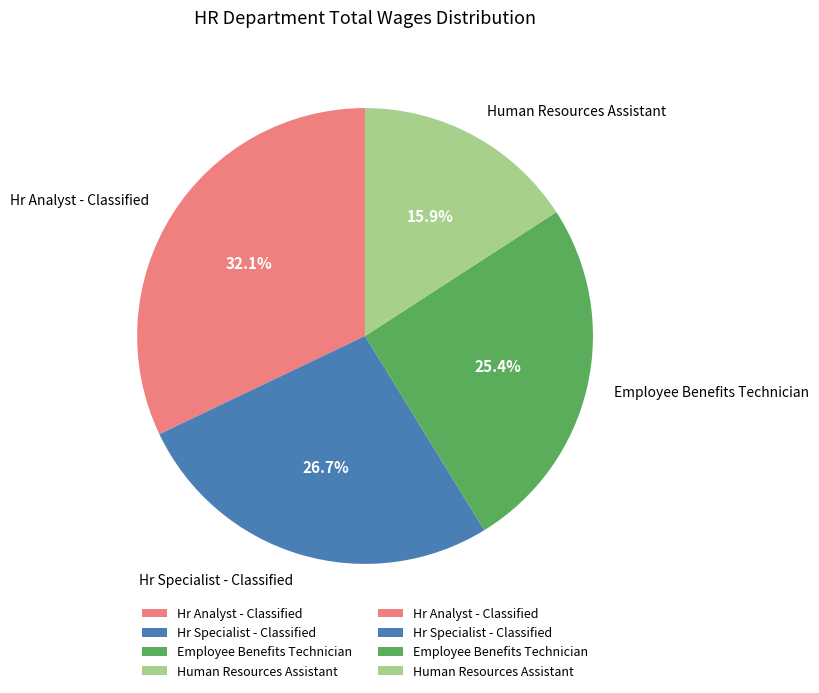

Count the number of slices in the pie.

4